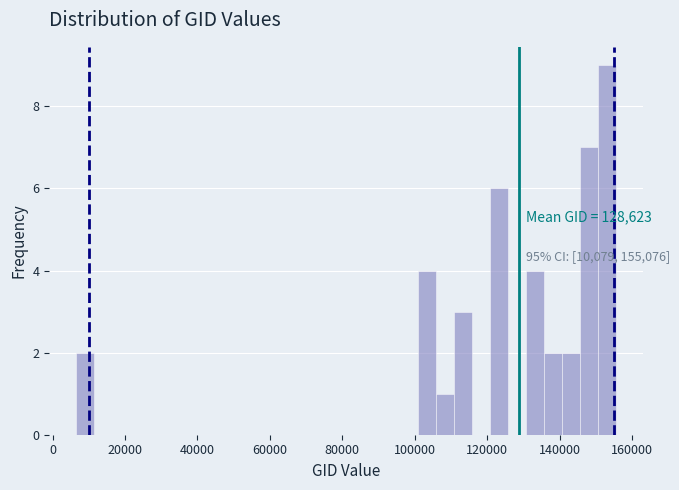

Around what value on the x-axis is the tallest bar? Give the approximate position of its centre, as read against the axis.

152000